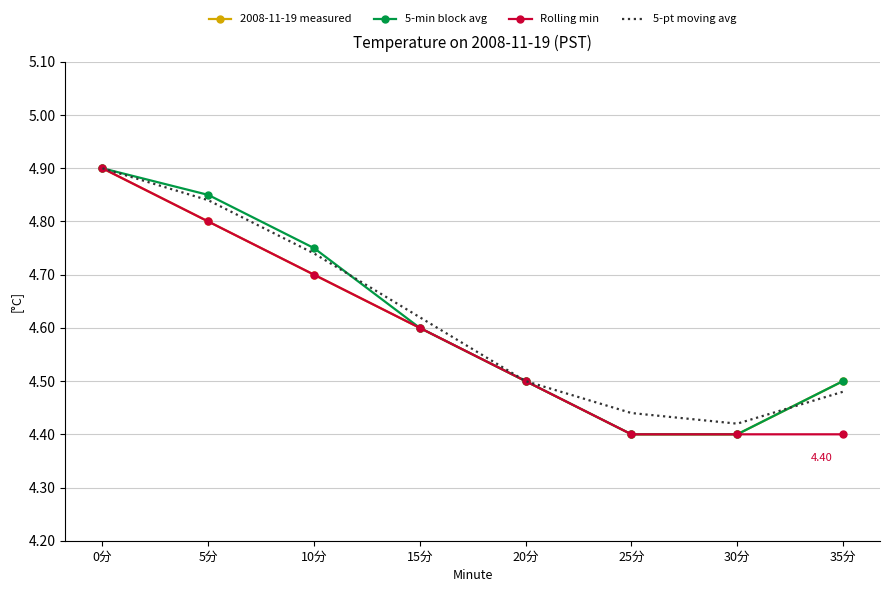

List the labels in order of 5-pt moving avg value, smallest first.

30分, 25分, 35分, 20分, 15分, 10分, 5分, 0分